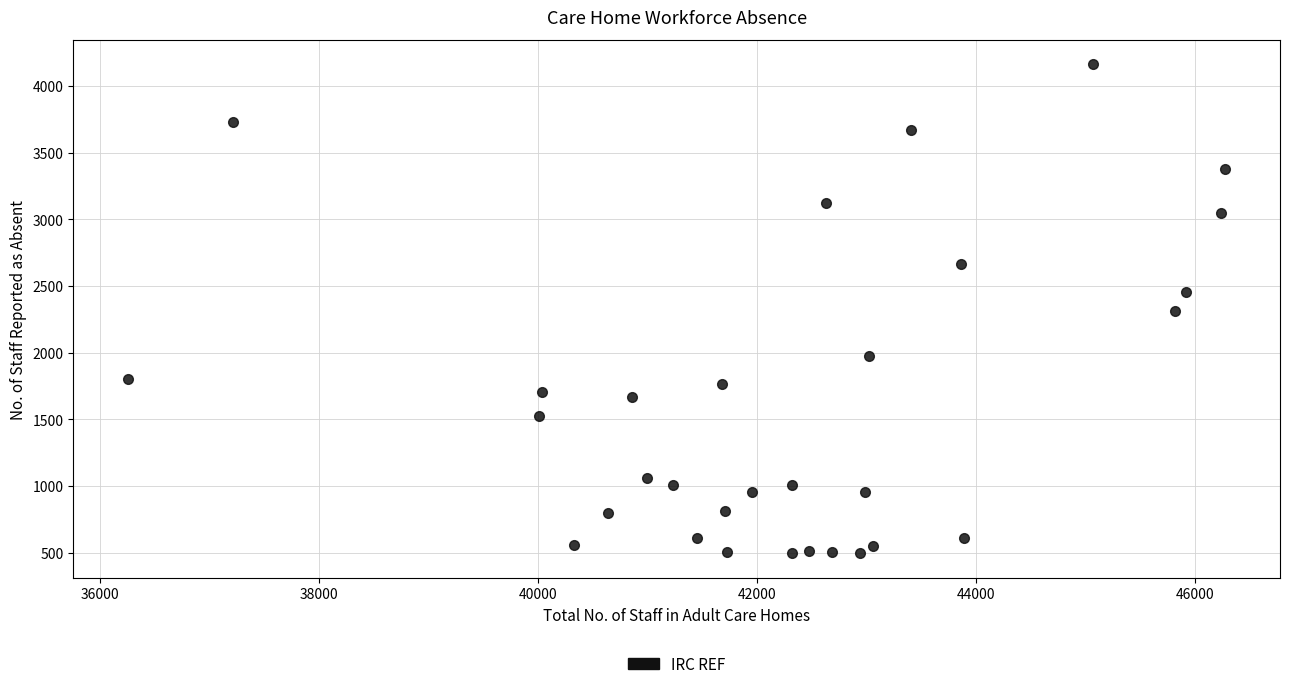

What is the range of X values (max minus min)?

10015